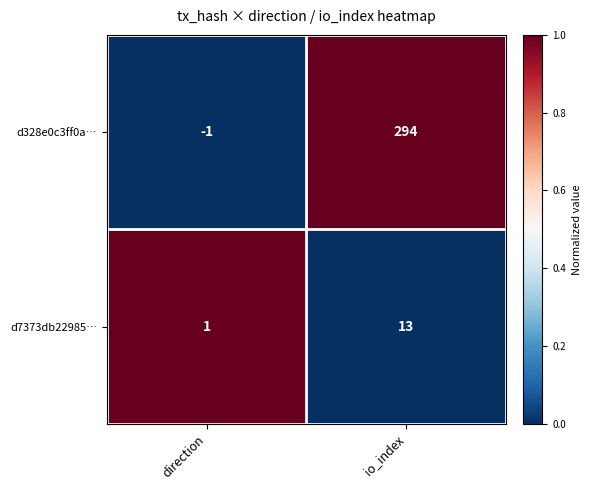

Is it true that d328e0c3ff0a… equals -2 at direction?

False